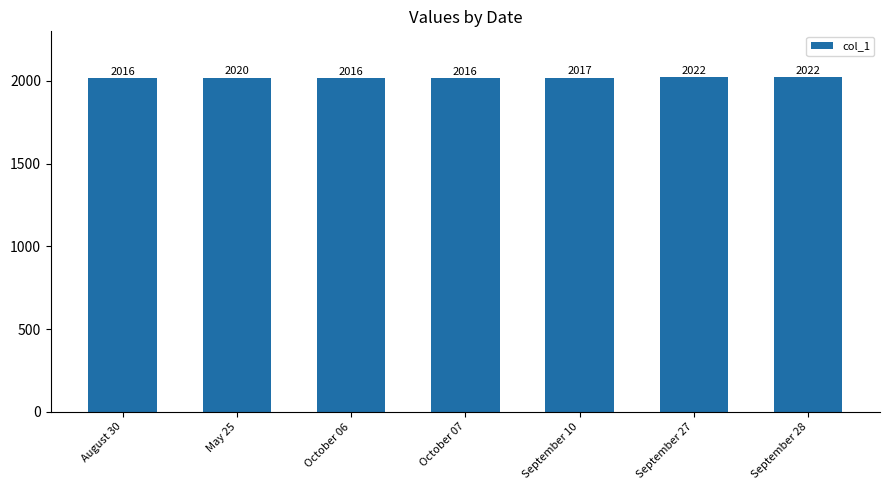

Where is the data nearest to the value 2019?

May 25